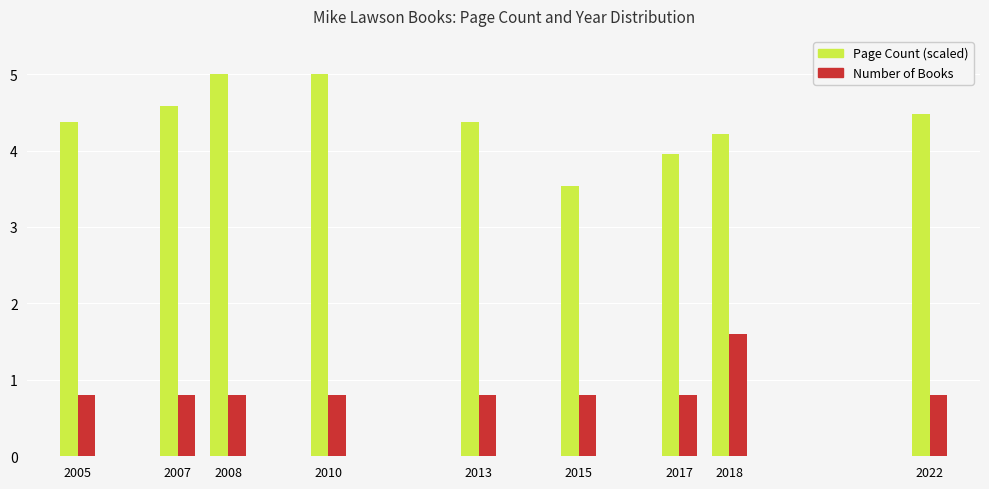

Reading right to left, list all the values displayed in this chart.

Page Count (scaled): 4.5	4.2	4.0	3.5	4.4	5.0	5.0	4.6	4.4
Number of Books: 0.8	1.6	0.8	0.8	0.8	0.8	0.8	0.8	0.8